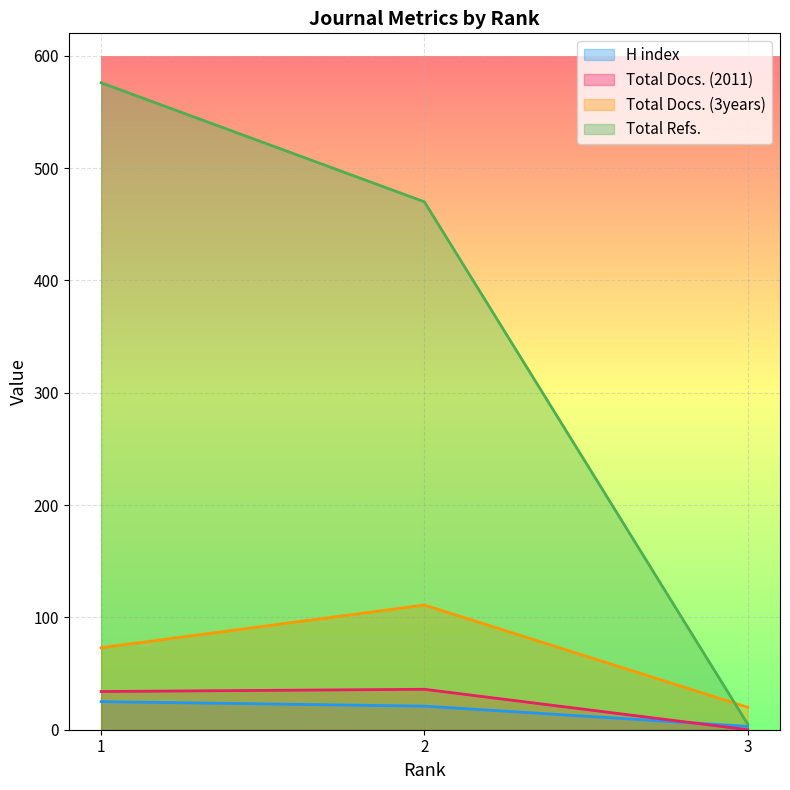

What is the value of the Total Docs. (3years) point at the 3rd from the left?

20